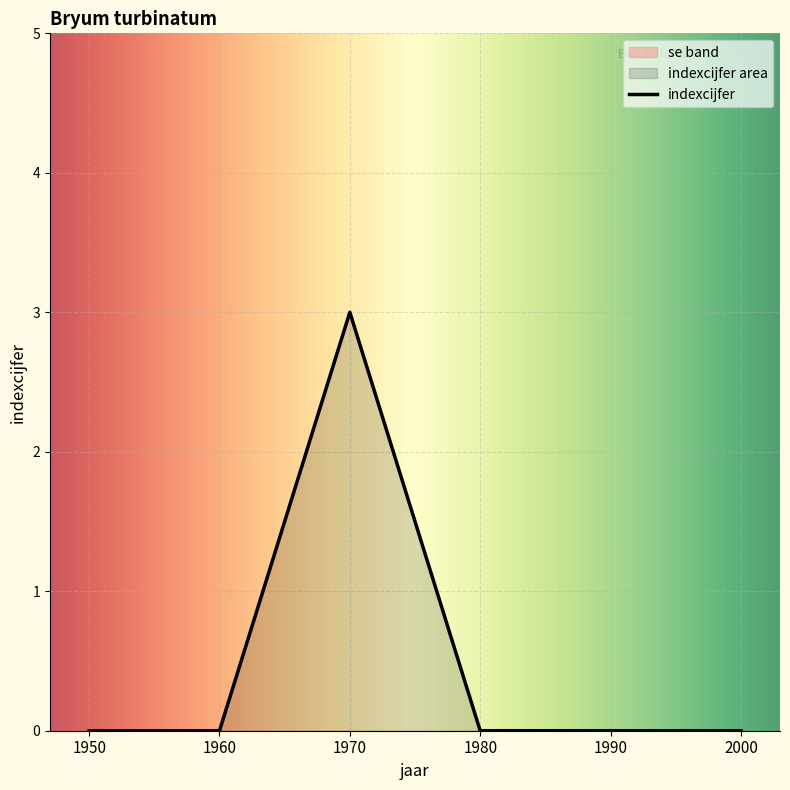

Between 2000 and 1950, which is larger?

2000